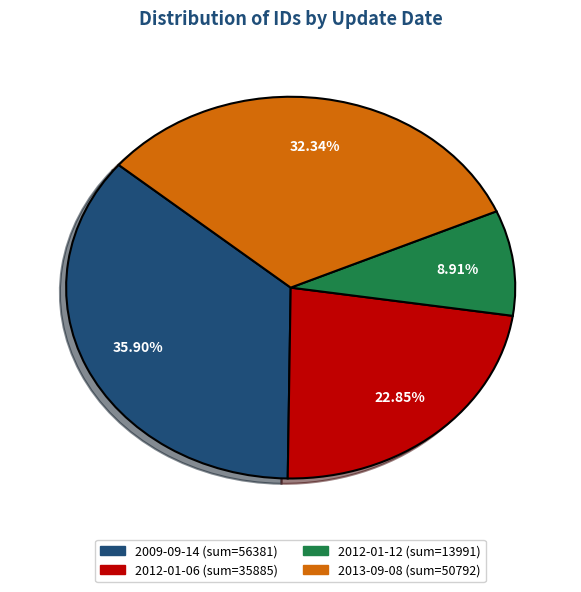

How many slices are in this pie chart?

4